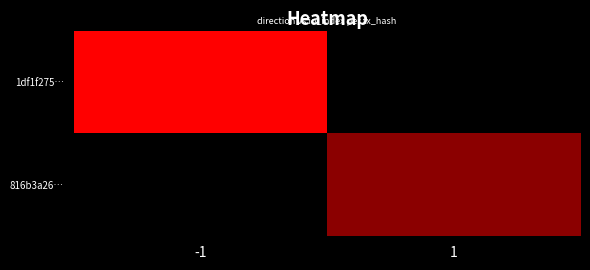

What is the difference between the highest and lowest values at 1?

2